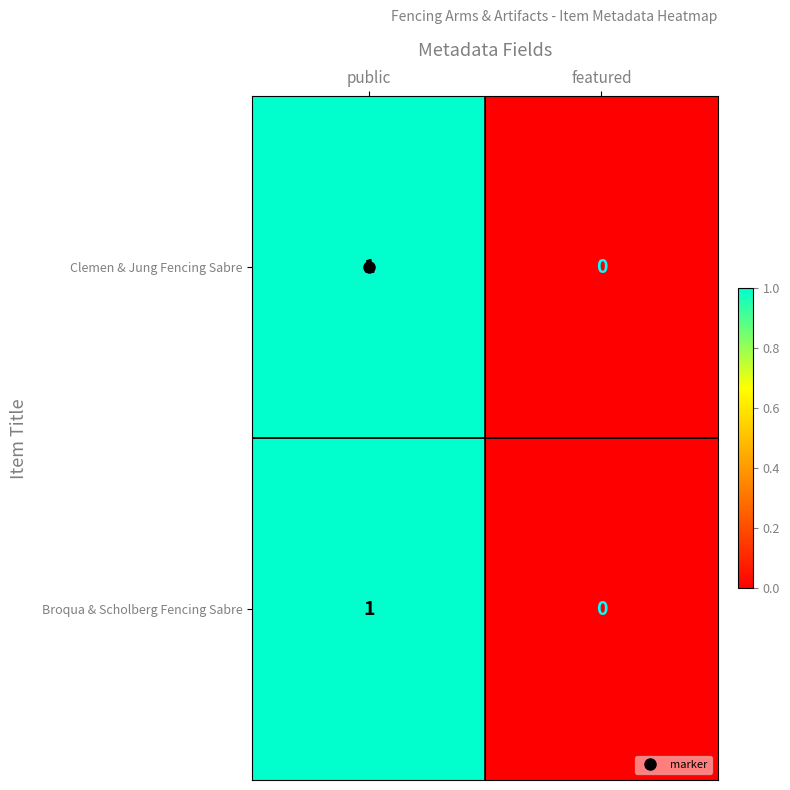

At which category does the chart reach its peak across all series?

public